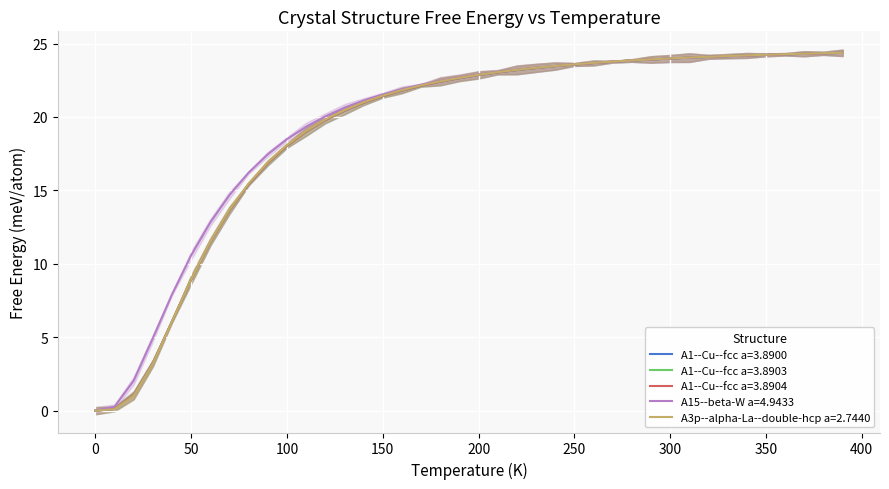

The value of A1--Cu--fcc a=3.8904 at 200 is 22.9. True or false?

True